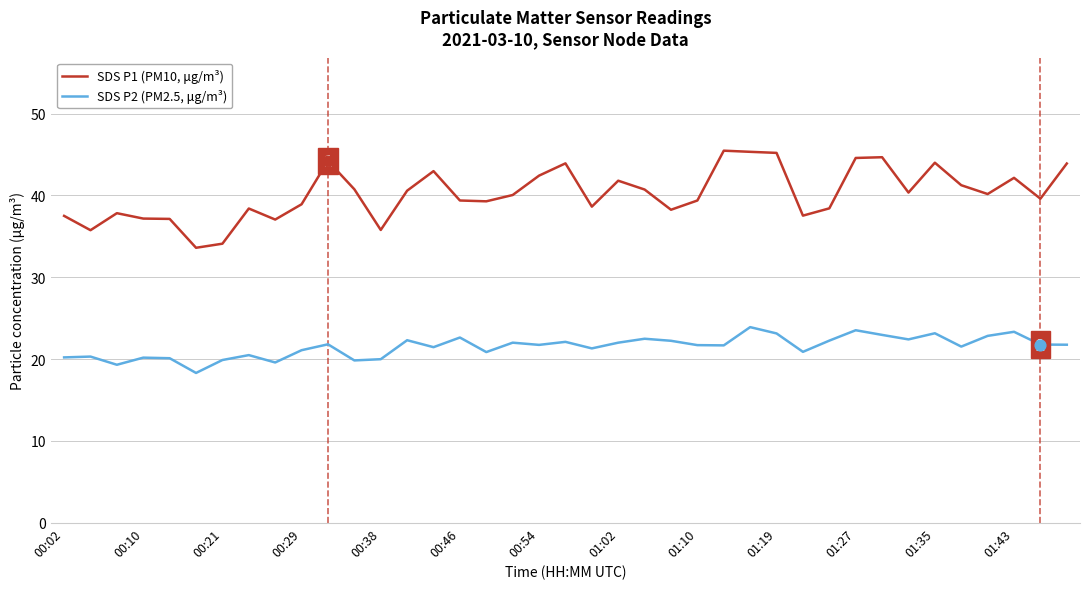

At how many categories does at least one series exceed 41?

14